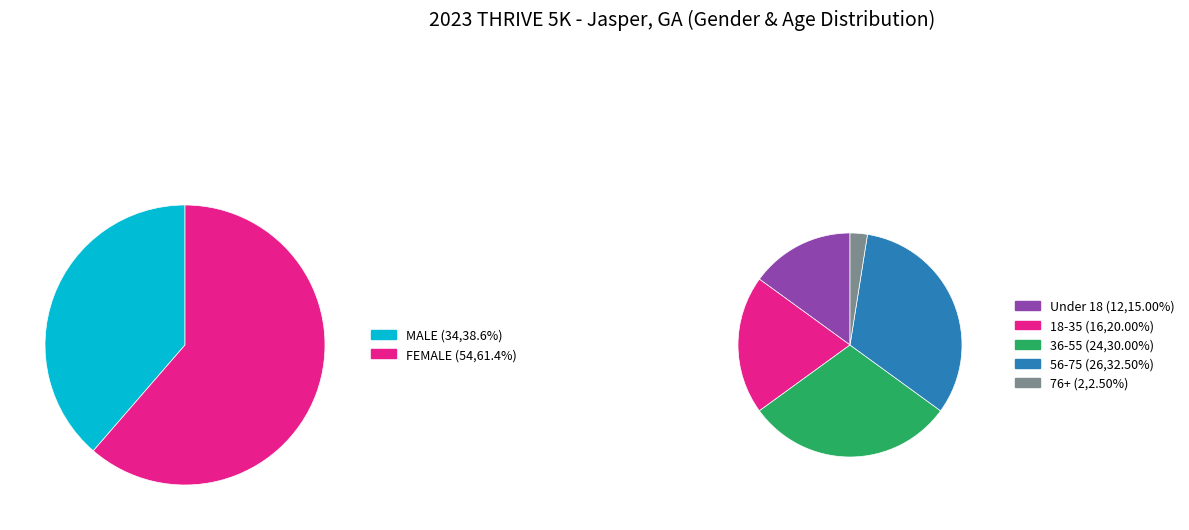

Which slice represents more than half of the pie?

FEMALE